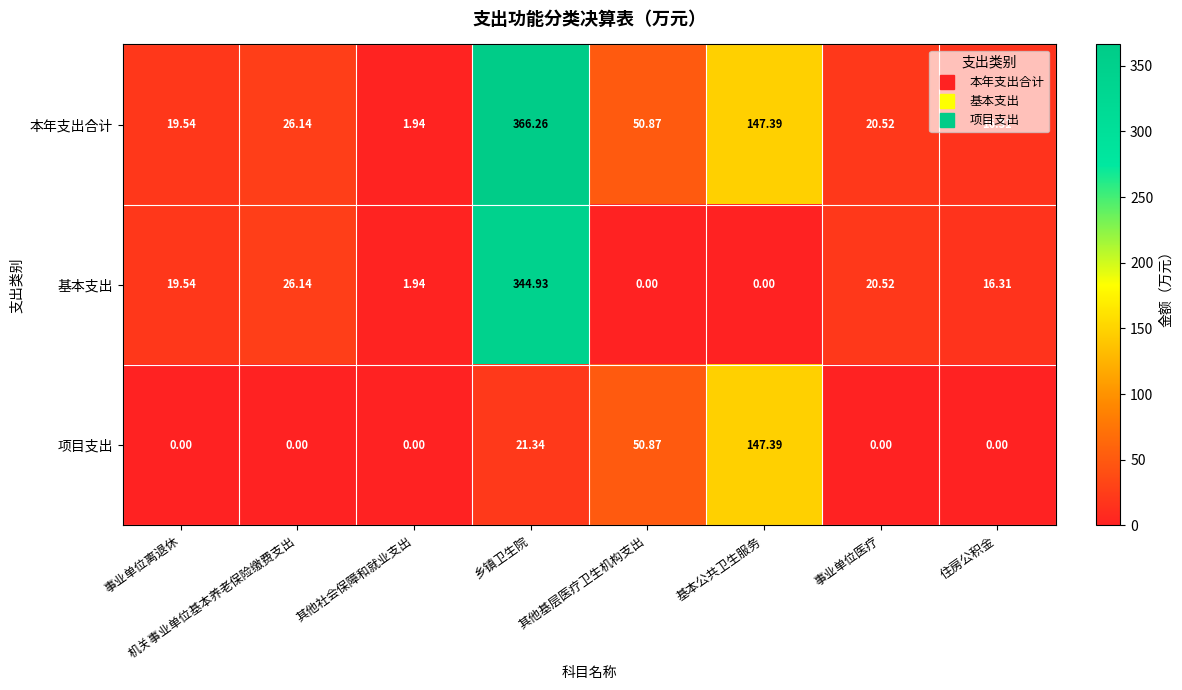

At which label is 基本支出 closest to 172?

机关事业单位基本养老保险缴费支出